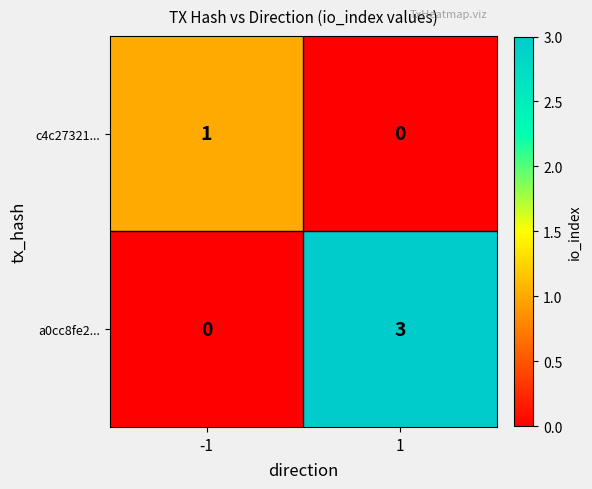

Which series has the widest spread of values?

a0cc8fe2...